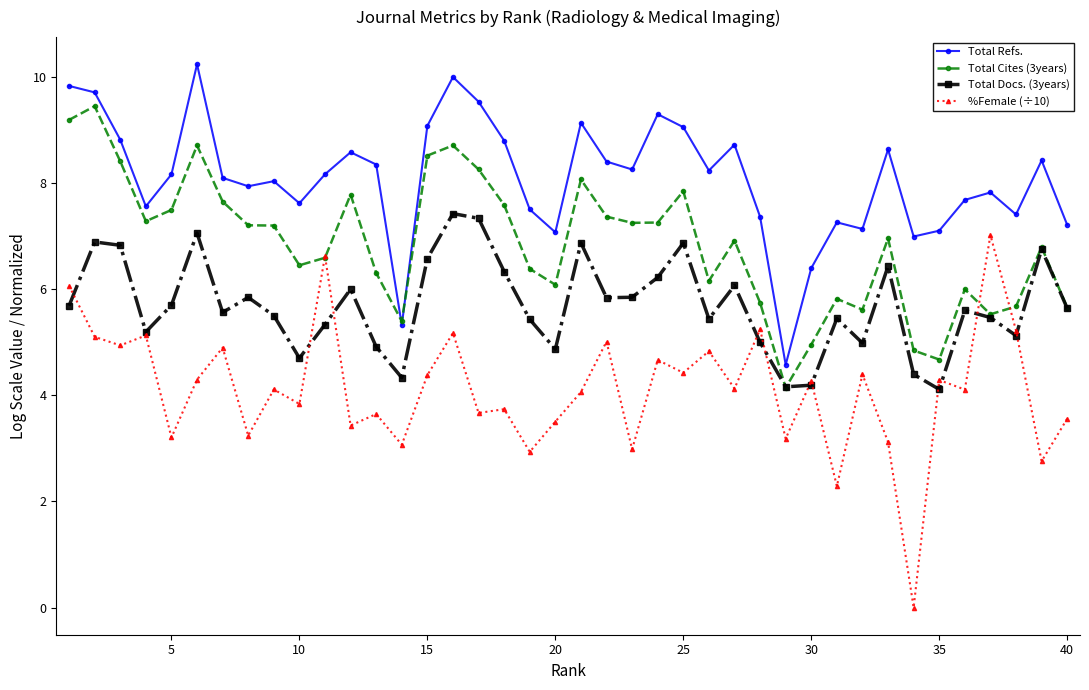

What is the value of the Total Docs. (3years) point at the 21st from the left?

6.9